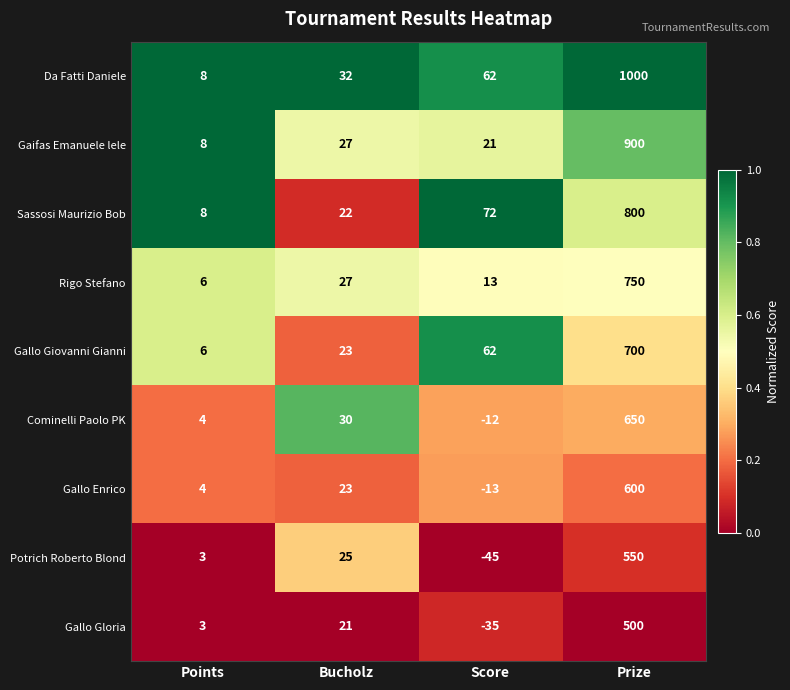

What is the difference between the Gallo Gloria values at Prize and Bucholz?

479